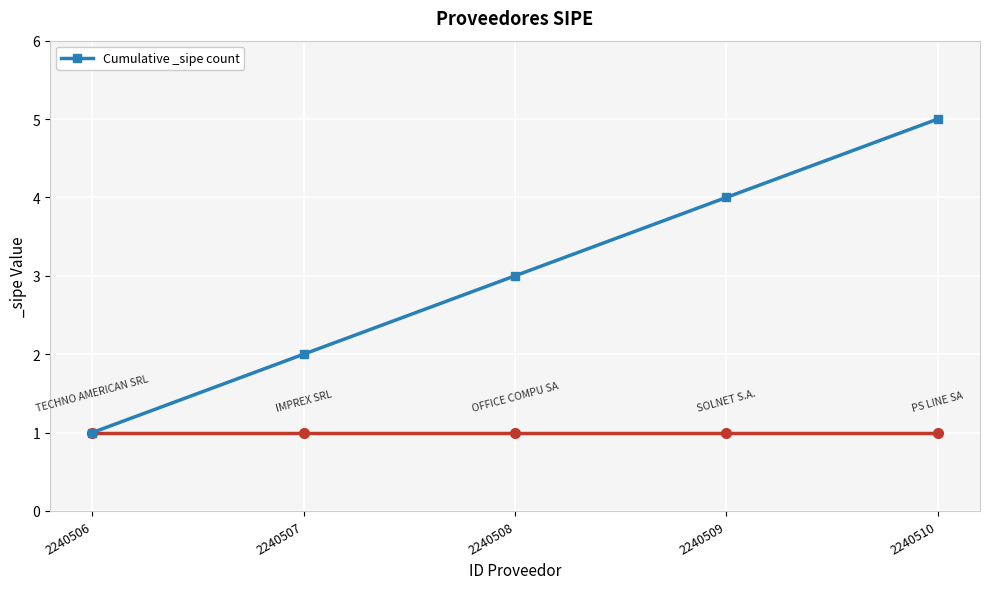

At which label is the value closest to 3?

2240508